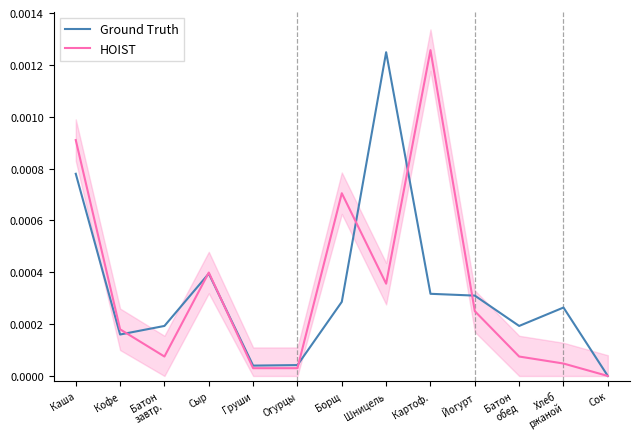

Is the value of Ground Truth at Борщ greater than the value of HOIST at Сыр?

No